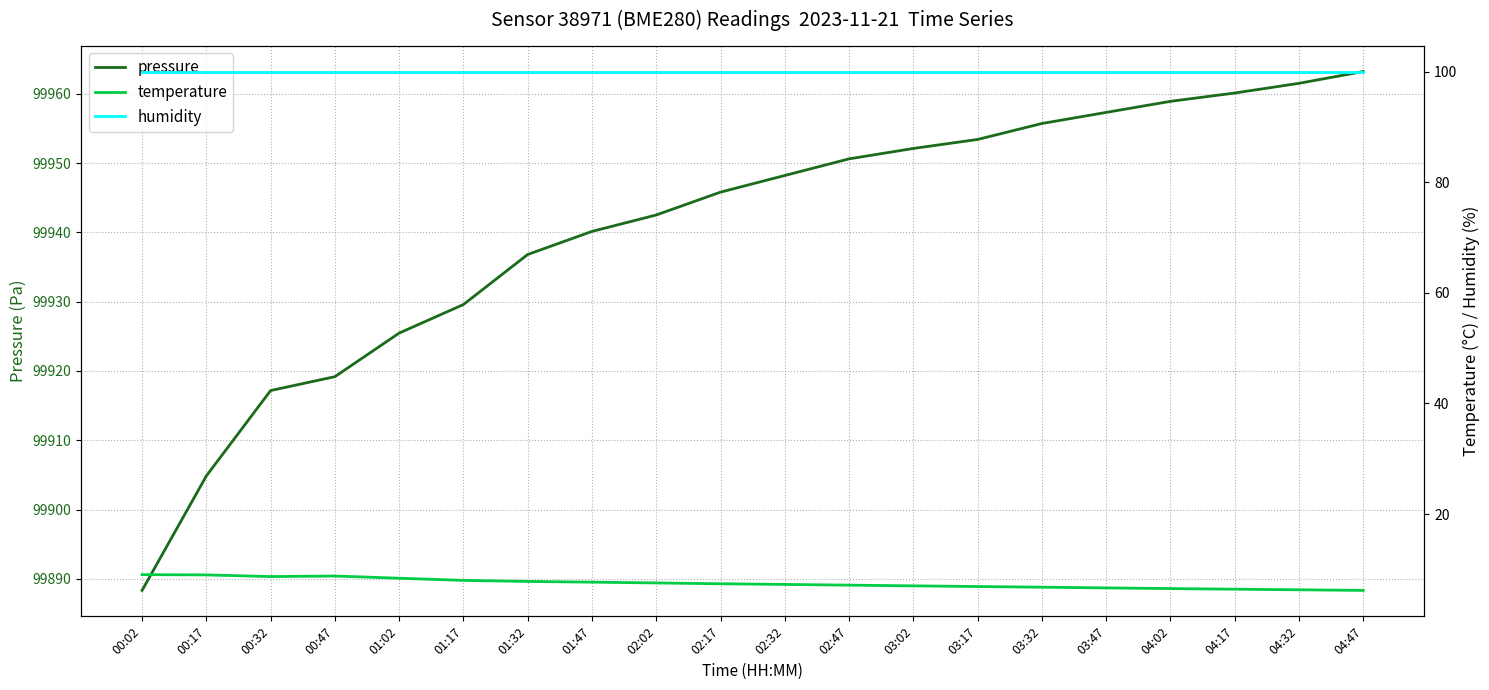

At 04:47, list the series in order from smallest to largest.

temperature, humidity, pressure